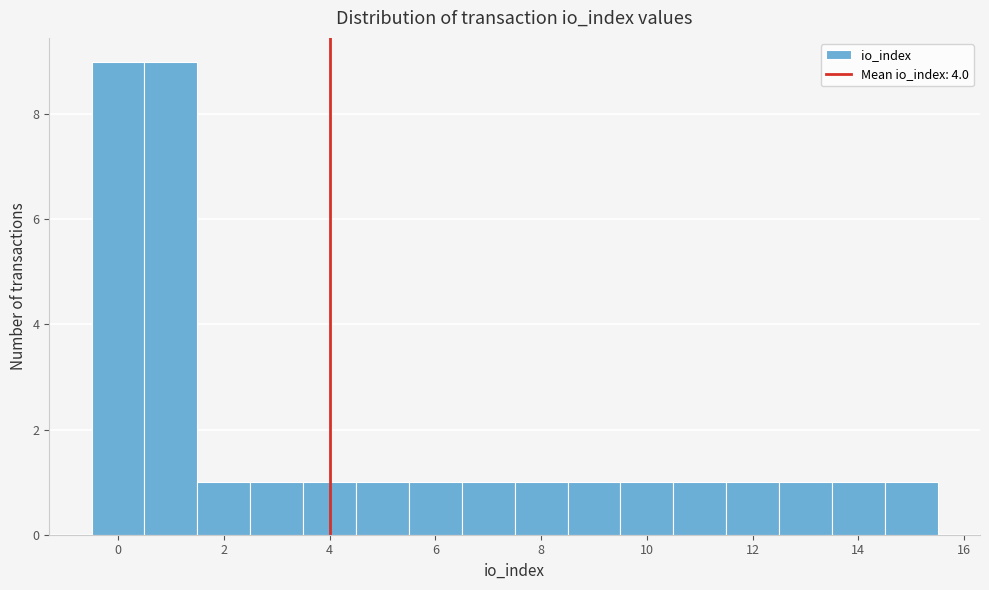

What is the height of the bar covering 12.5 to 13.5 on the x-axis? Neither the bar edges nor the heights are printed on the chart, so give them approximately, as read against the axes.

1